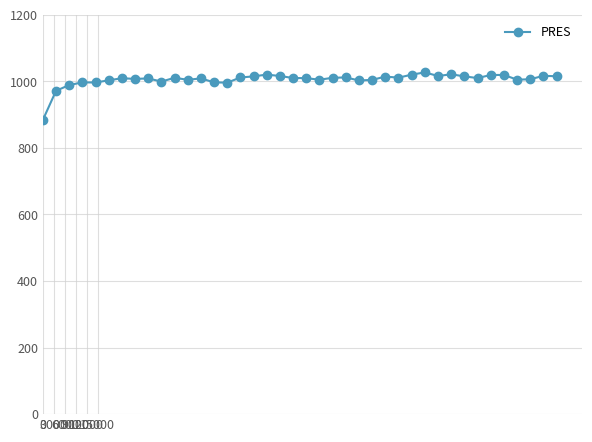

What is the difference between the maximum and minimum values?

142.9